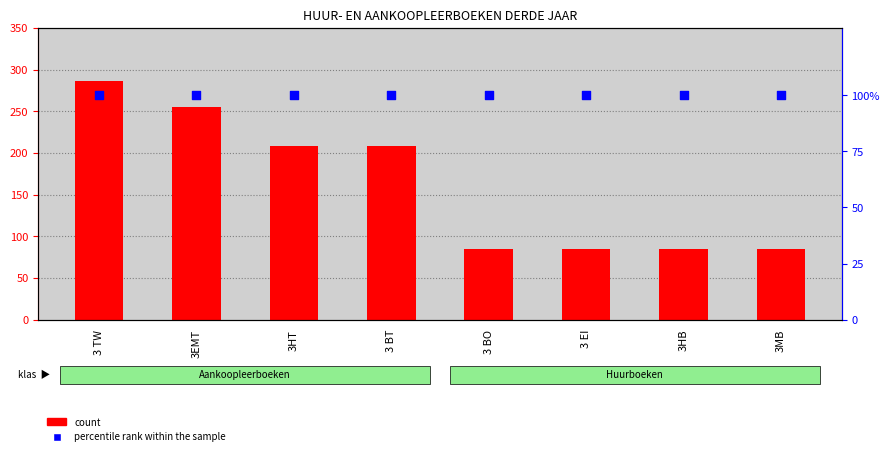

Which series contains the lowest Y value?

count